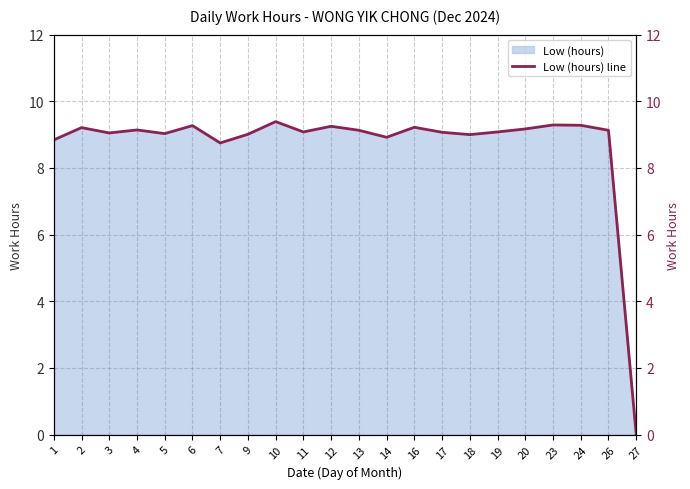

How many data points are less than 9?

4